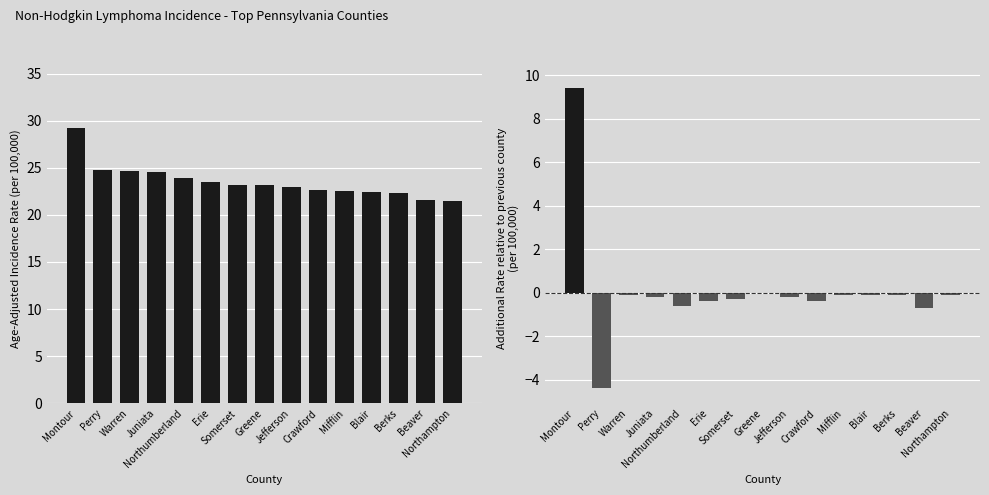

Is the value of Age-Adjusted Incidence Rate at Beaver greater than the value of Incremental Rate vs Previous at Blair?

Yes